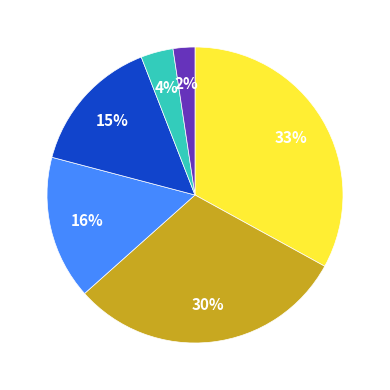

Is there a majority slice in this chart?

No